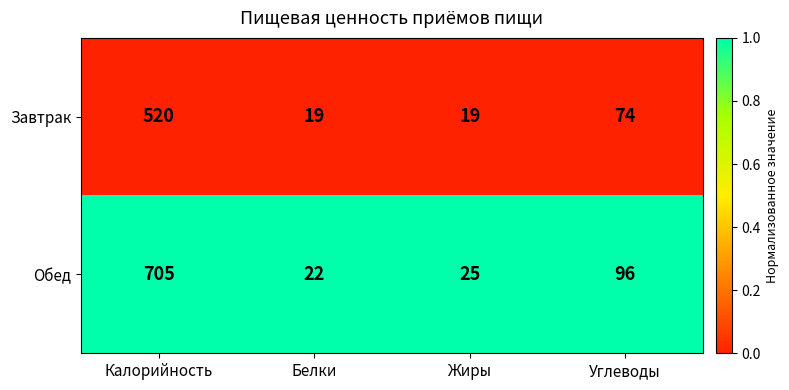

How many distinct data groups are displayed?

2